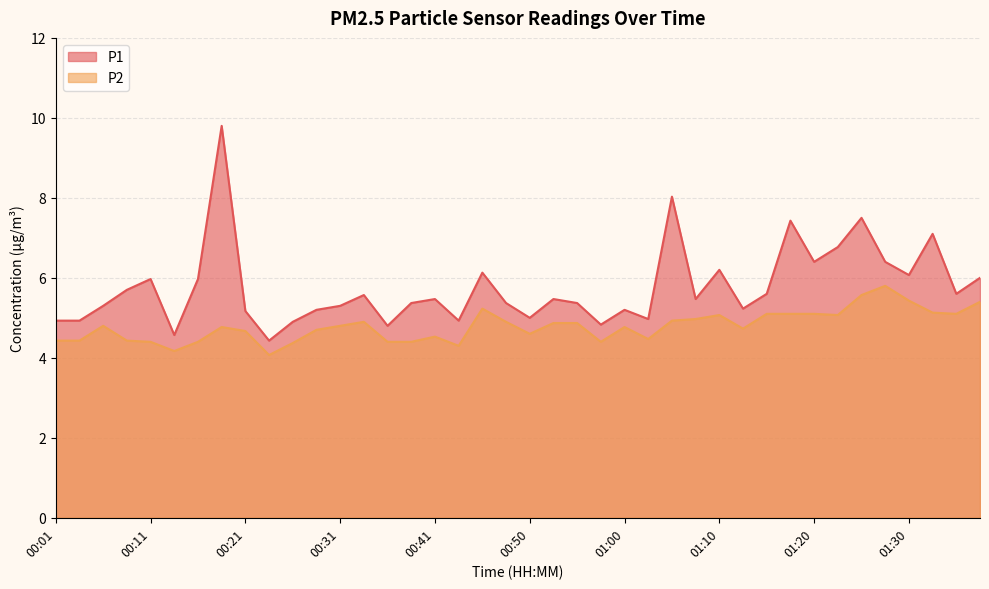

True or false: P2 and P1 cross at least once.

False